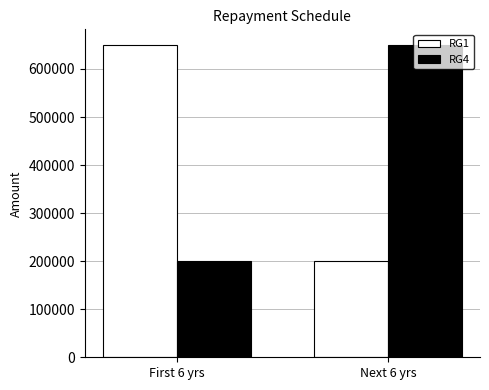

What is the sum of the RG1 values at Next 6 yrs and First 6 yrs?

850000